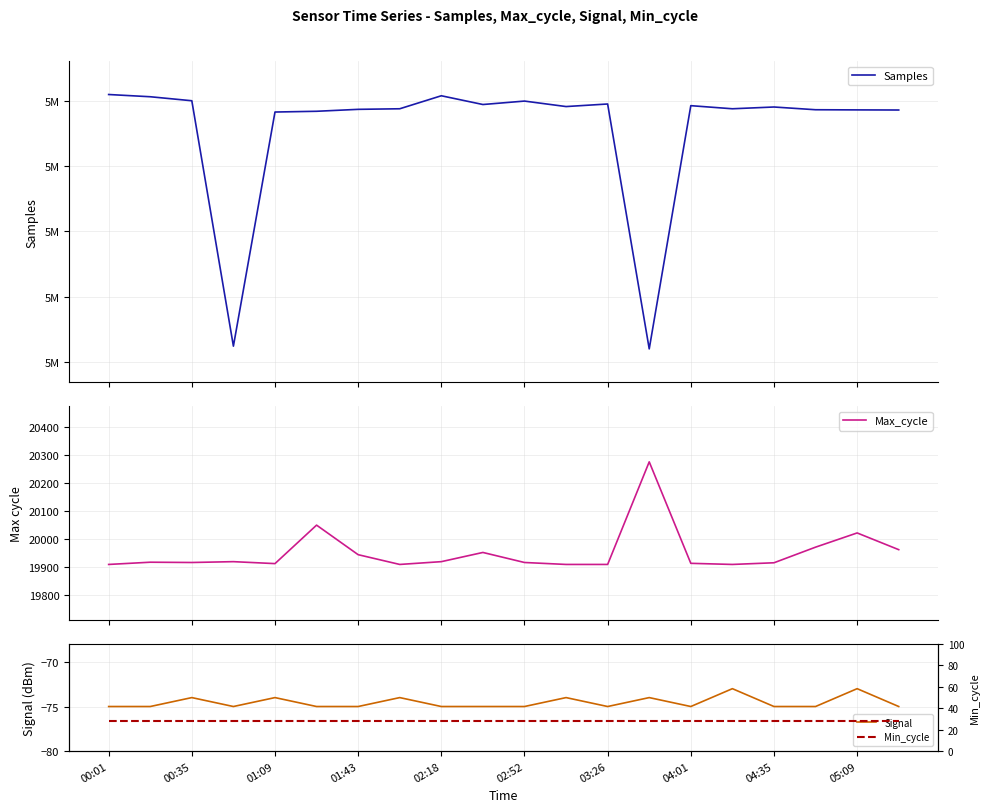

Where does the Samples series first go above 5114510?

00:01